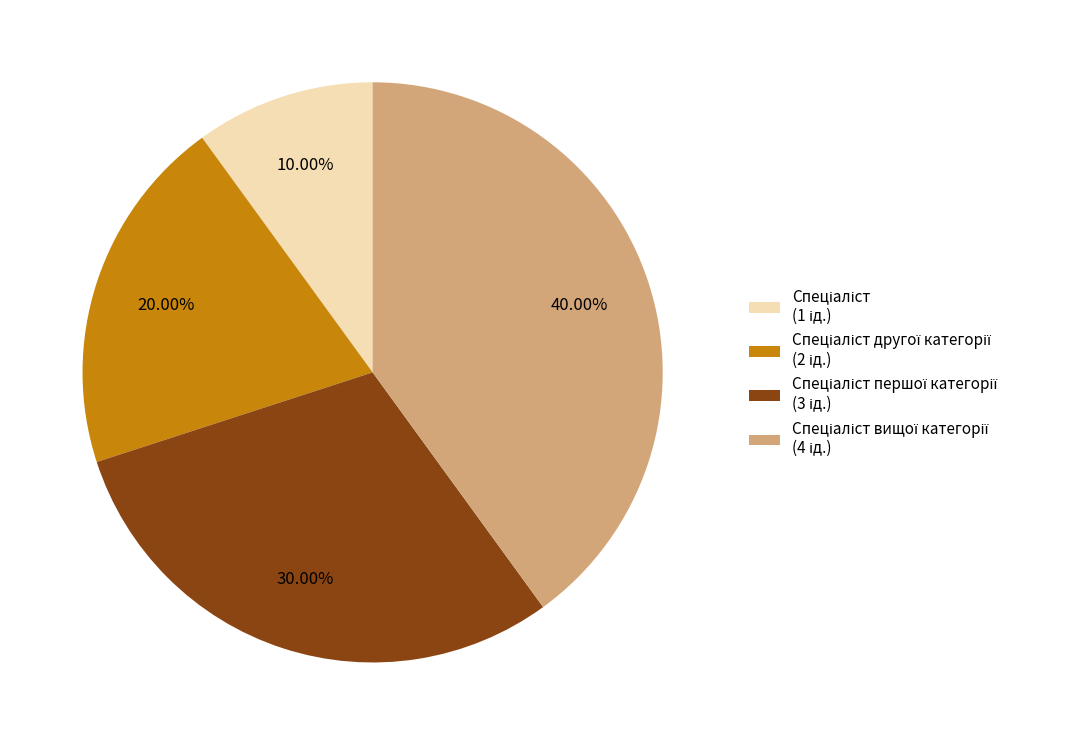

Does any single category account for the majority?

No